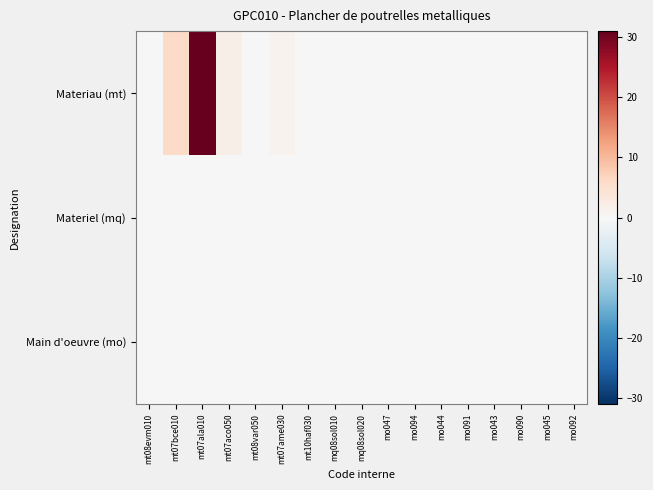

How many distinct data groups are displayed?

3